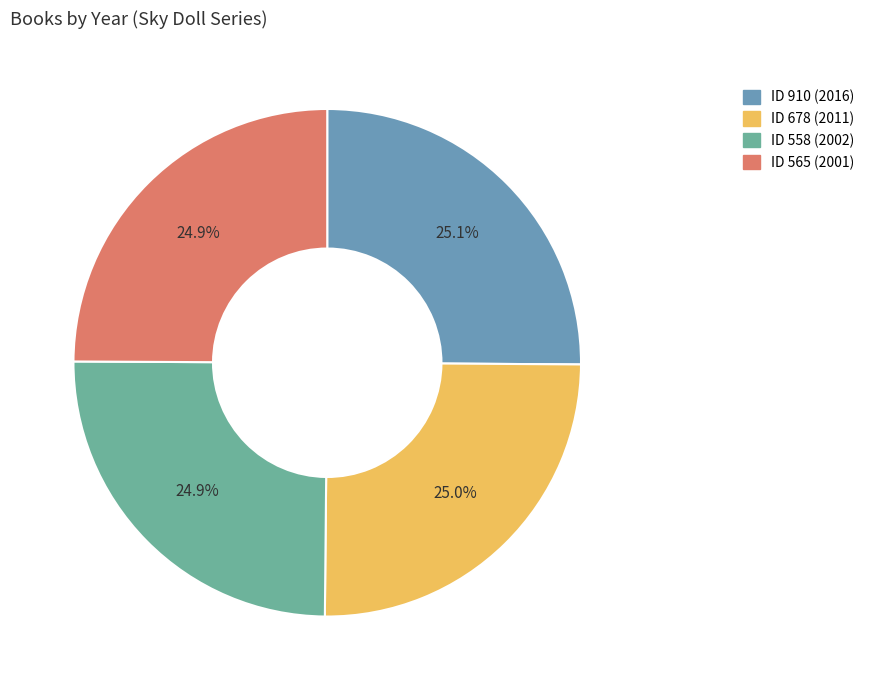

How many segments does this pie chart have?

4